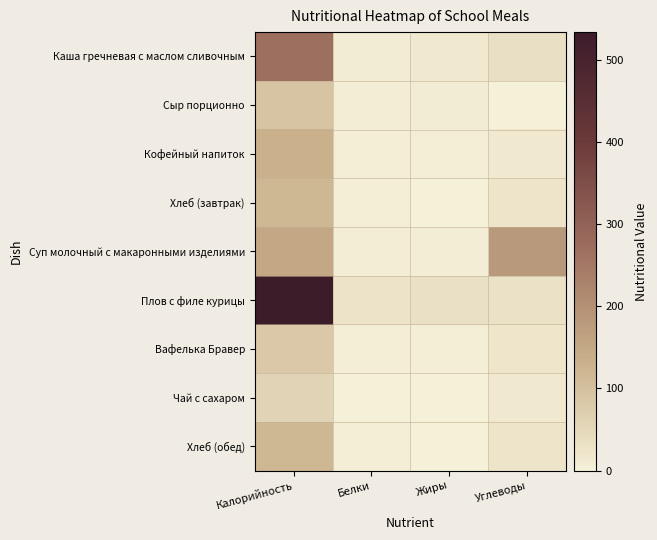

Reading left to right, what are all the values shown in this chart?

Каша гречневая с маслом сливочным: Калорийность=268.0	Белки=8.0	Жиры=15.4	Углеводы=35.0
Сыр порционно: Калорийность=91.0	Белки=5.8	Жиры=8.3	Углеводы=0.0
Кофейный напиток: Калорийность=130.8	Белки=3.8	Жиры=3.4	Углеводы=15.9
Хлеб (завтрак): Калорийность=116.9	Белки=3.8	Жиры=0.4	Углеводы=24.6
Суп молочный с макаронными изделиями: Калорийность=150.0	Белки=5.5	Жиры=4.8	Углеводы=179.6
Плов с филе курицы: Калорийность=533.6	Белки=26.6	Жиры=32.4	Углеводы=29.3
Вафелька Бравер: Калорийность=83.3	Белки=2.2	Жиры=2.9	Углеводы=22.3
Чай с сахаром: Калорийность=60.0	Белки=0.1	Жиры=0.0	Углеводы=15.0
Хлеб (обед): Калорийность=116.9	Белки=3.8	Жиры=0.4	Углеводы=24.6